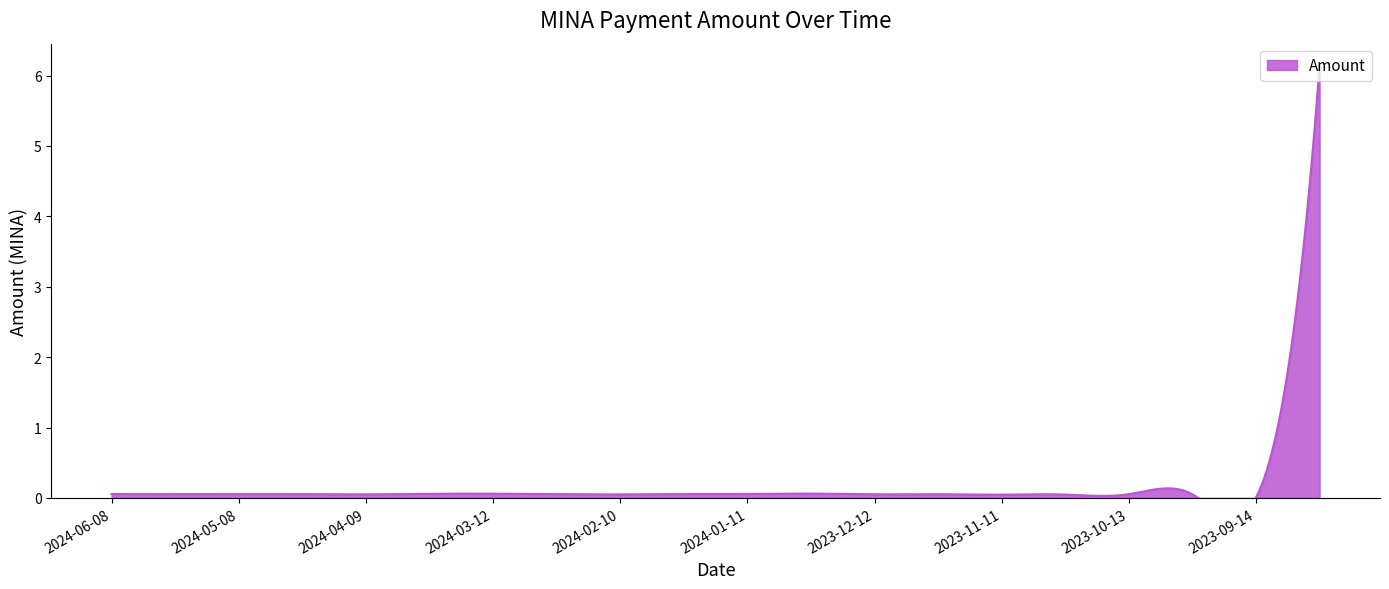

True or false: the data shows 0.0 at 2023-09-28.

False